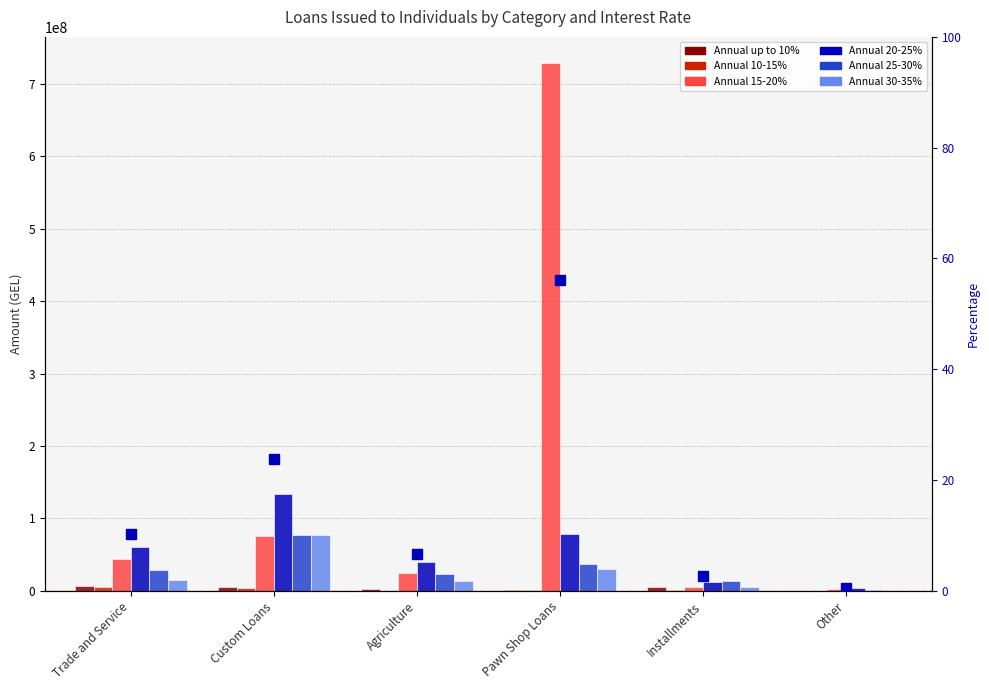

What is the highest value of the Annual 30-35% series?

76909172.3